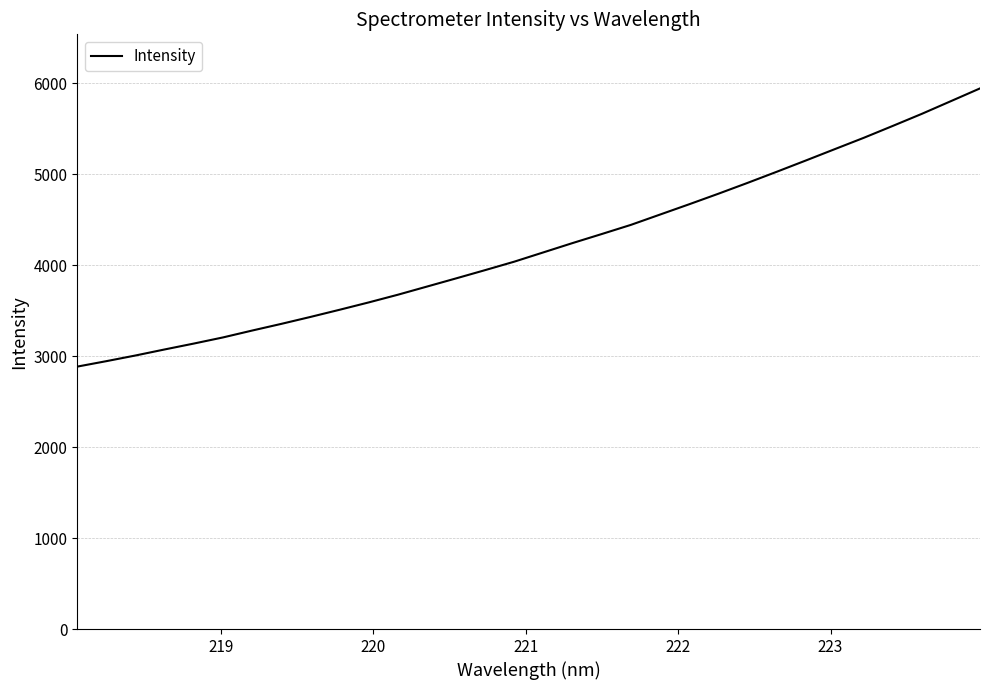

What is the difference between the maximum and minimum values?

3058.9